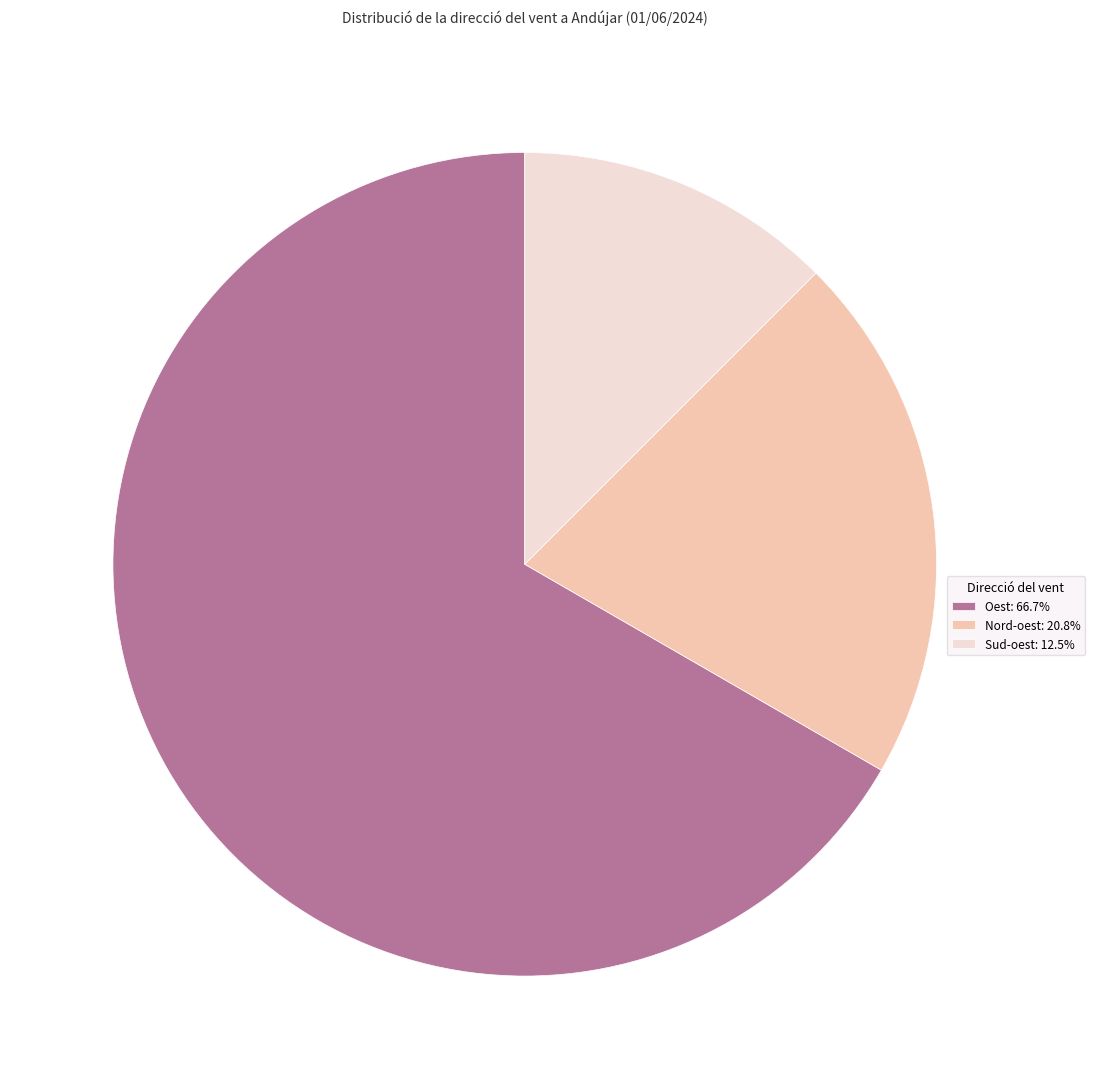

Is the sum of Nord-oest: 20.8% and Oest: 66.7% greater than half?

Yes